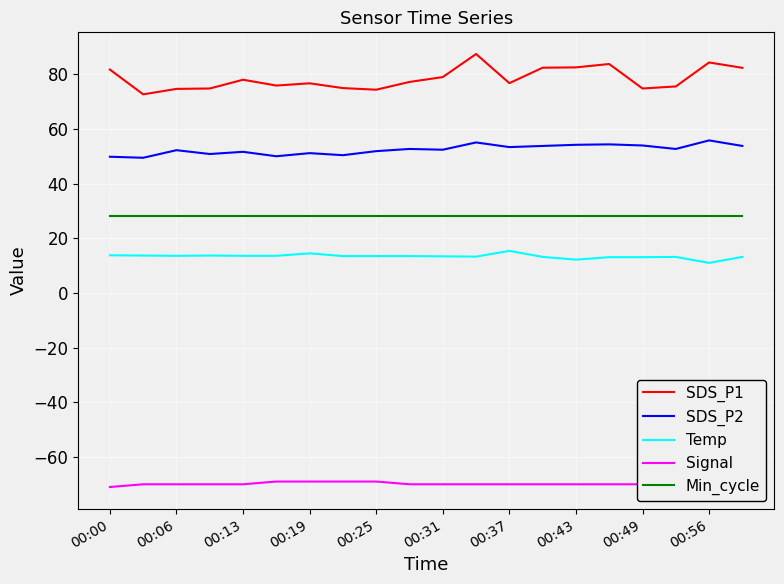

At which category is the sum across all series the highest?

11